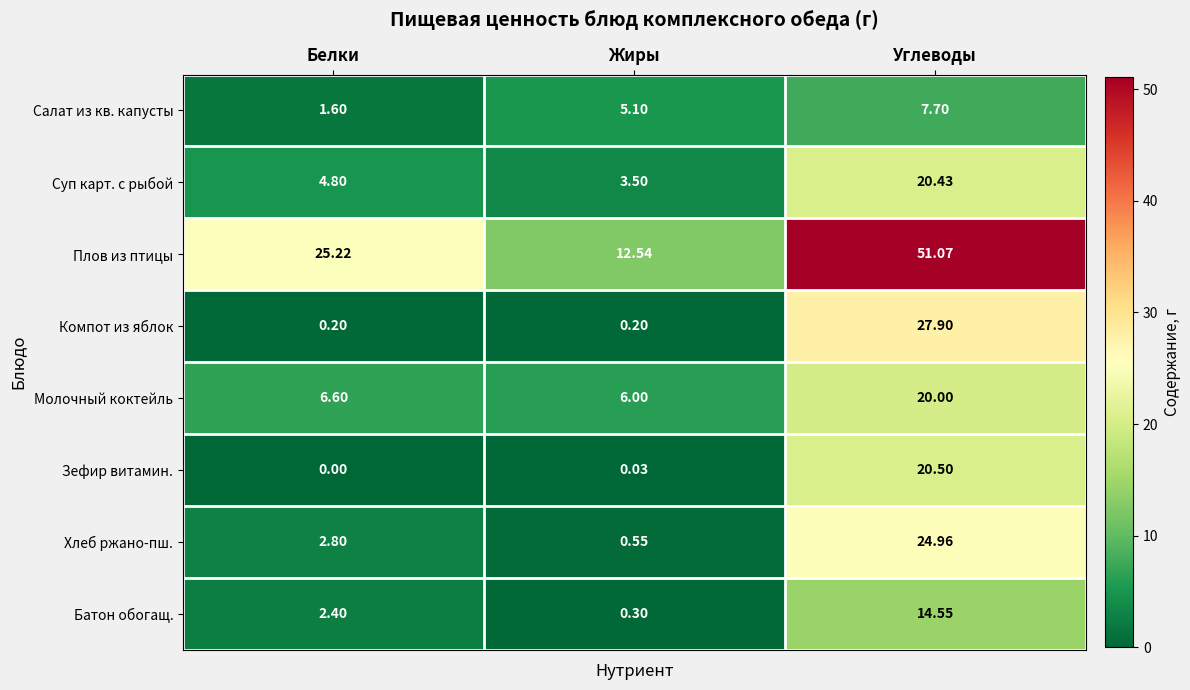

Count the number of data series in this chart.

8